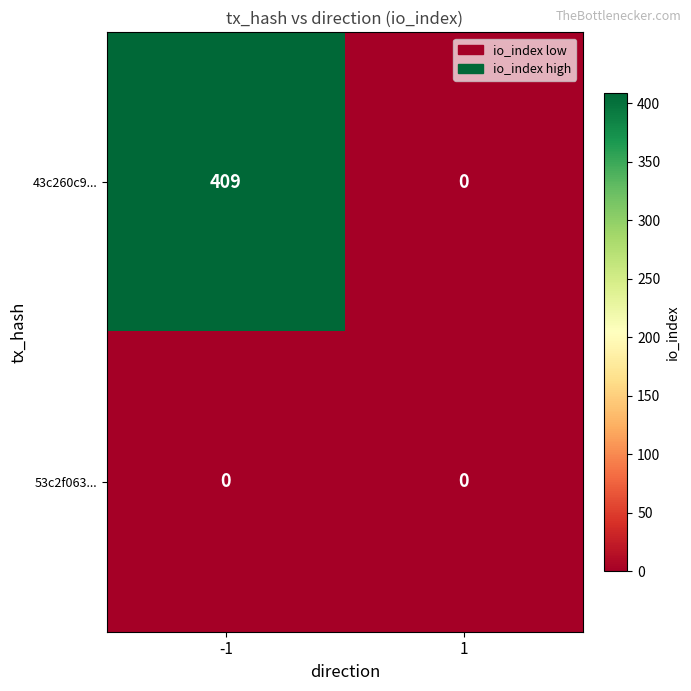

Reading left to right, transcribe all the data shown in this chart.

43c260c9...: -1=409	1=0
53c2f063...: -1=0	1=0